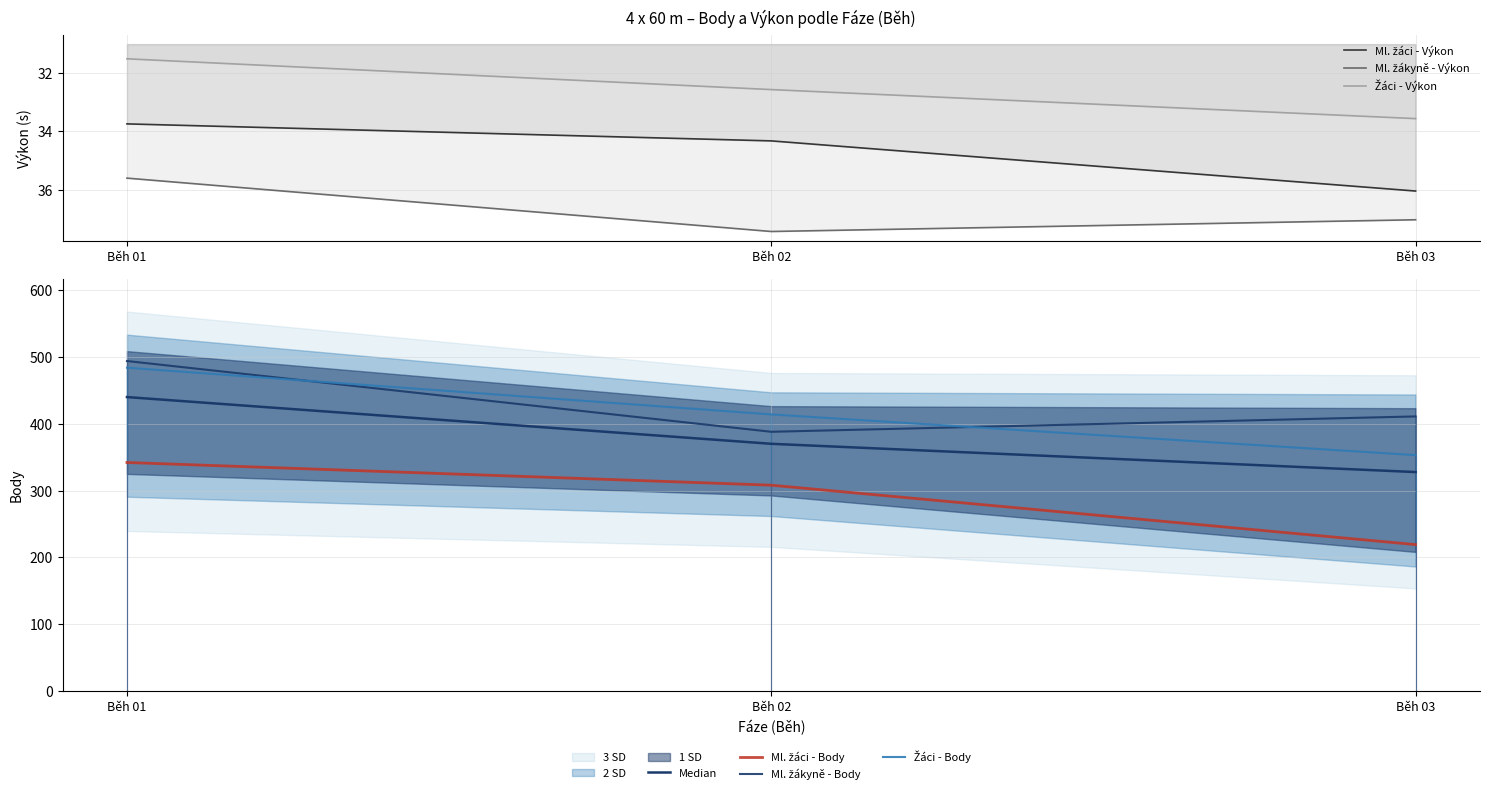

How many distinct data groups are displayed?

3